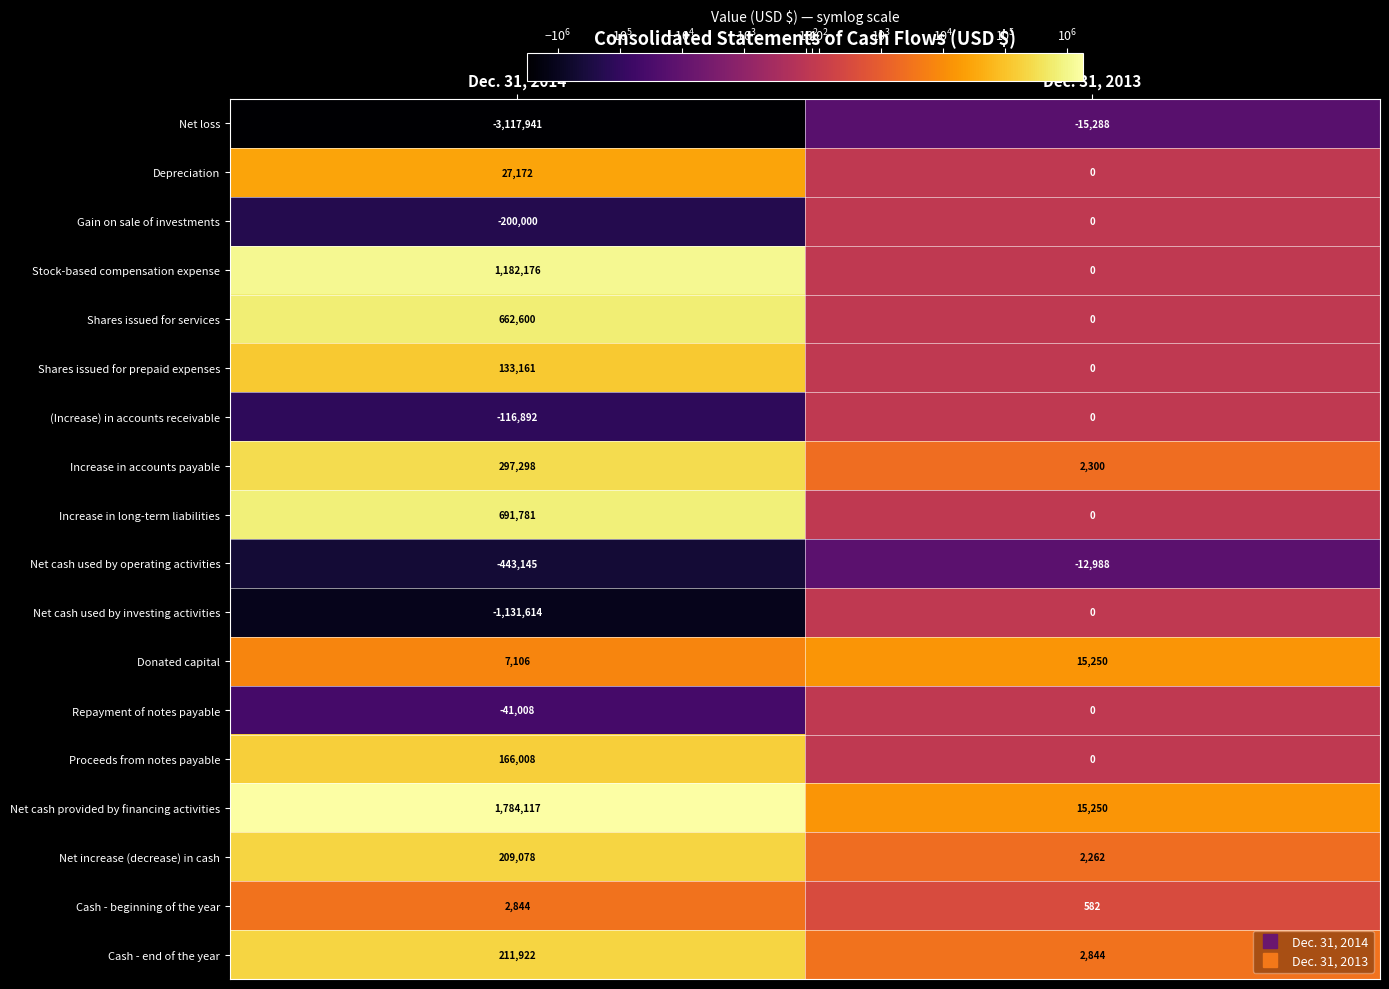

True or false: Donated capital has a value of 15250 at Dec. 31, 2013.

True